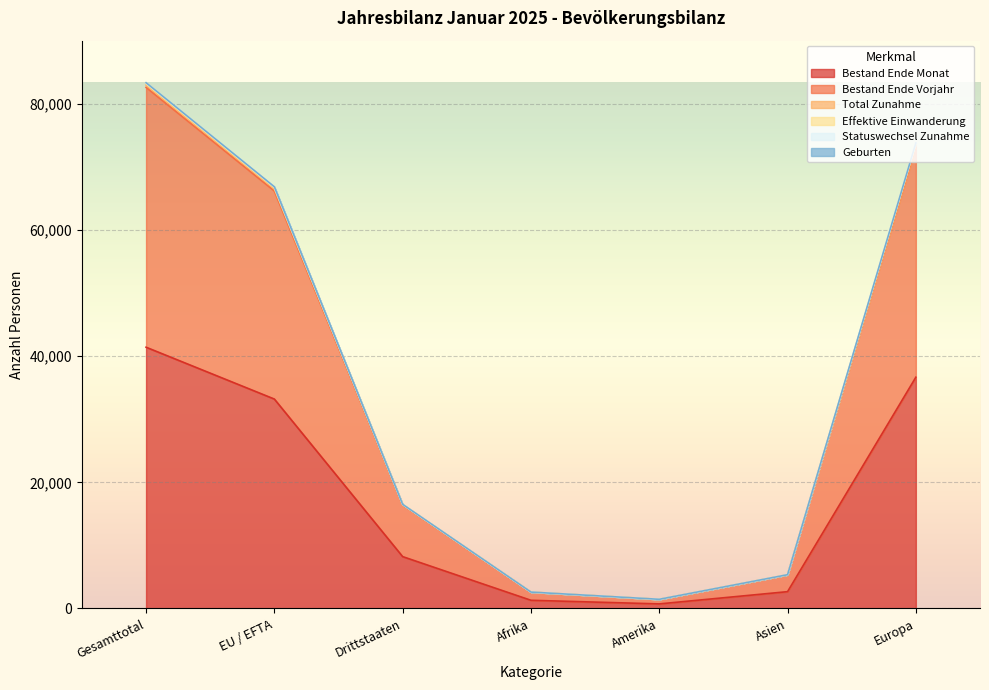

True or false: Statuswechsel Zunahme and Total Zunahme cross at least once.

False